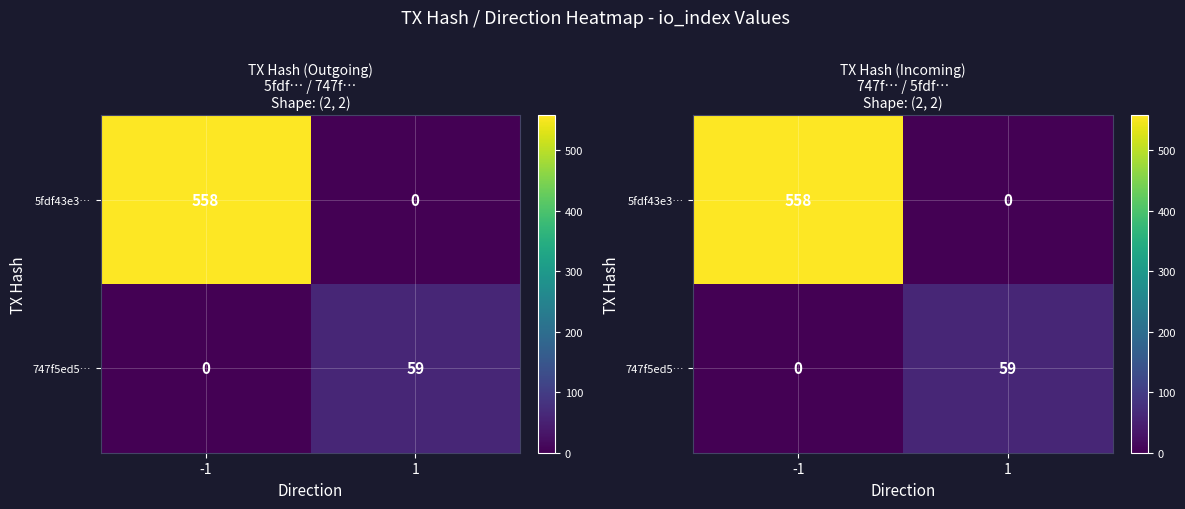

What is the average value of the 747f5ed5… series?

30